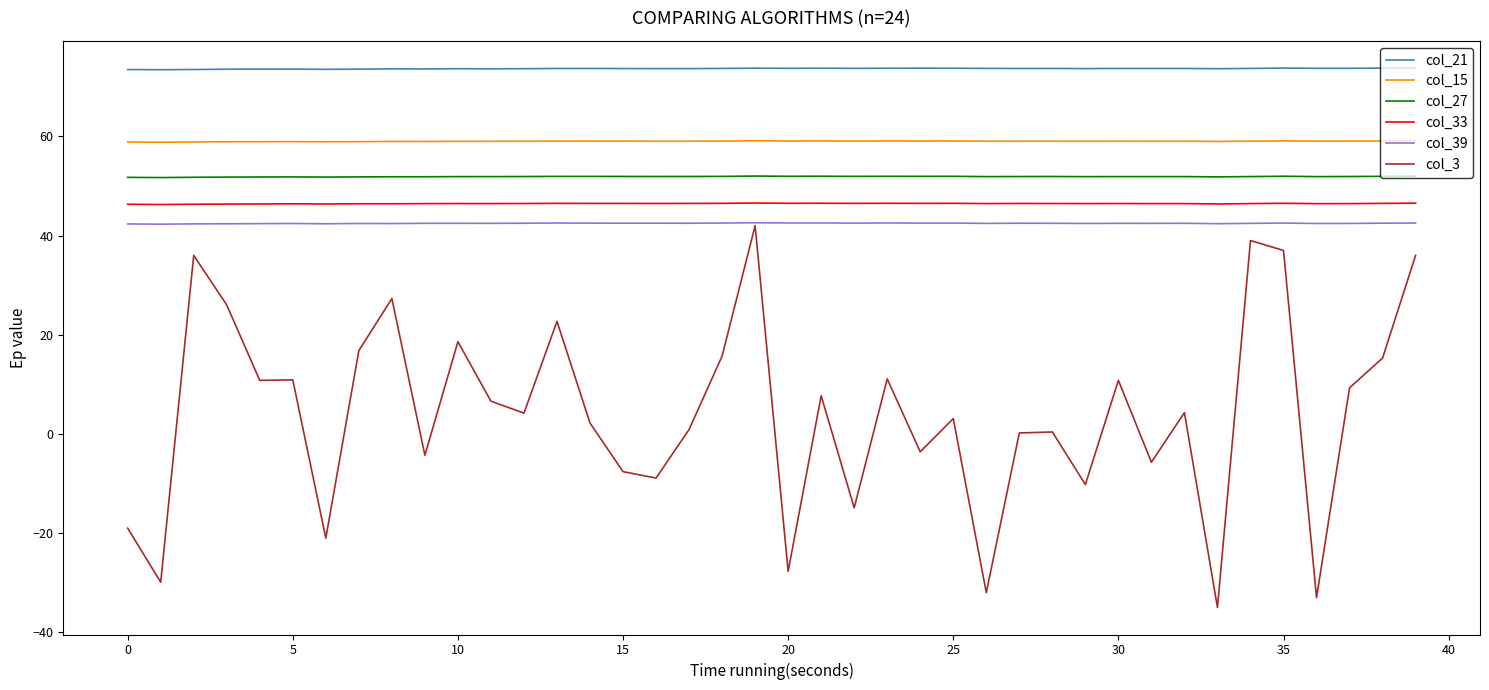

Does the chart have visible grid lines?

No